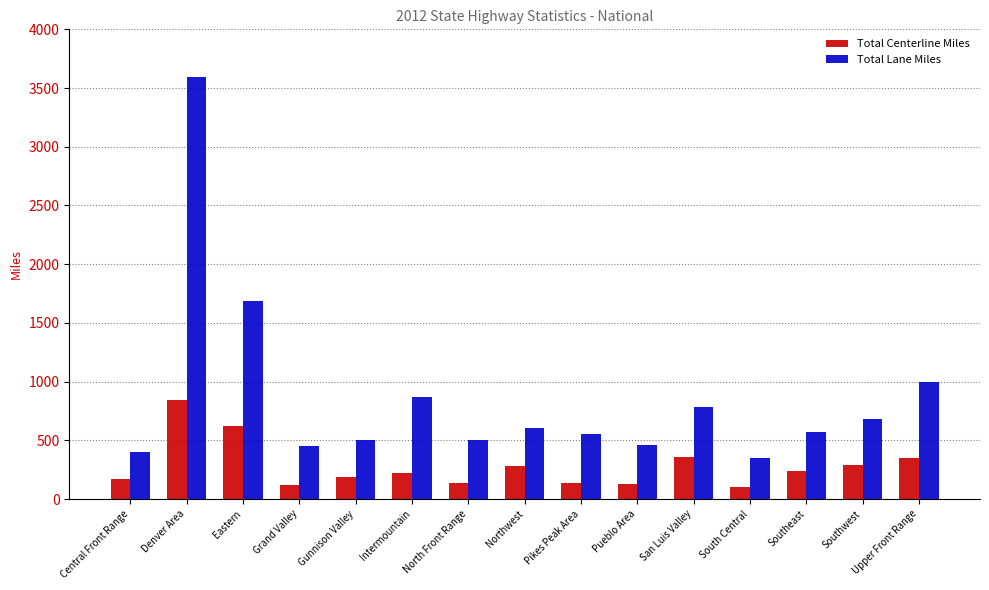

Rank the series by their maximum value, from lowest to highest.

Total Centerline Miles, Total Lane Miles